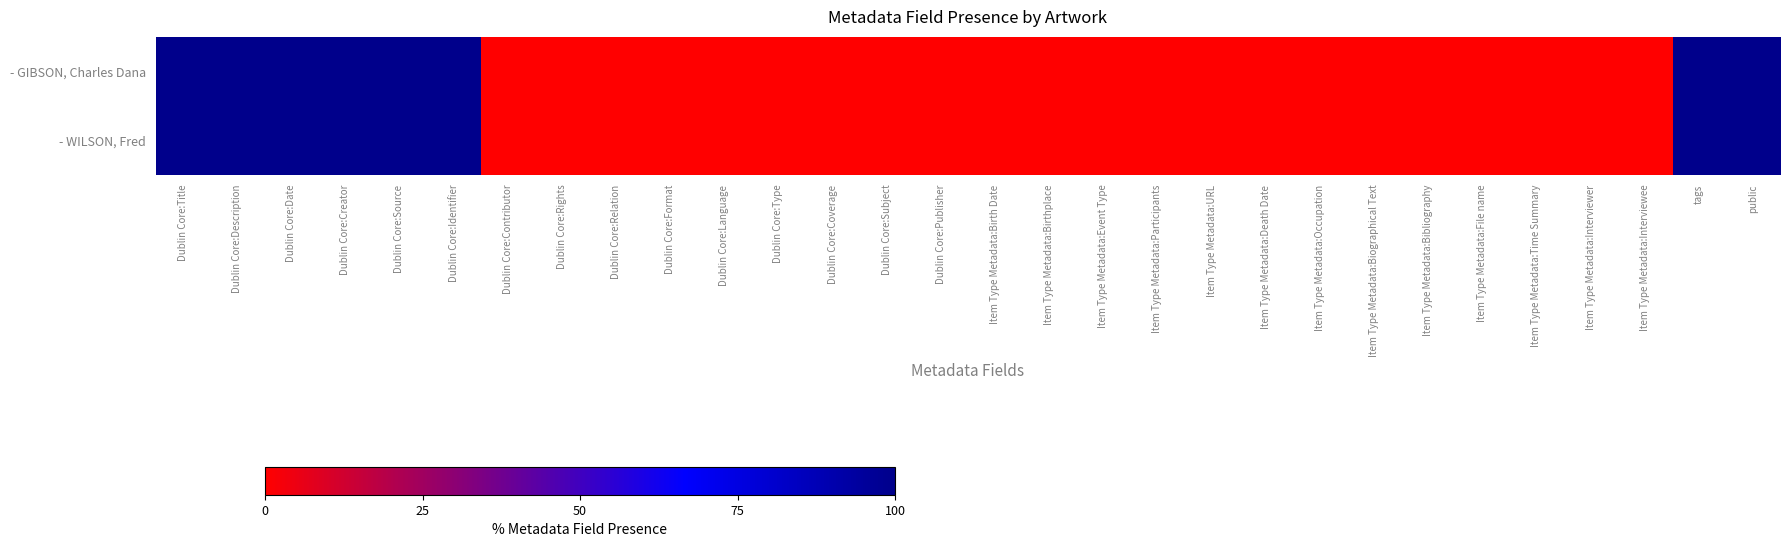

Which series has the widest spread of values?

- GIBSON, Charles Dana